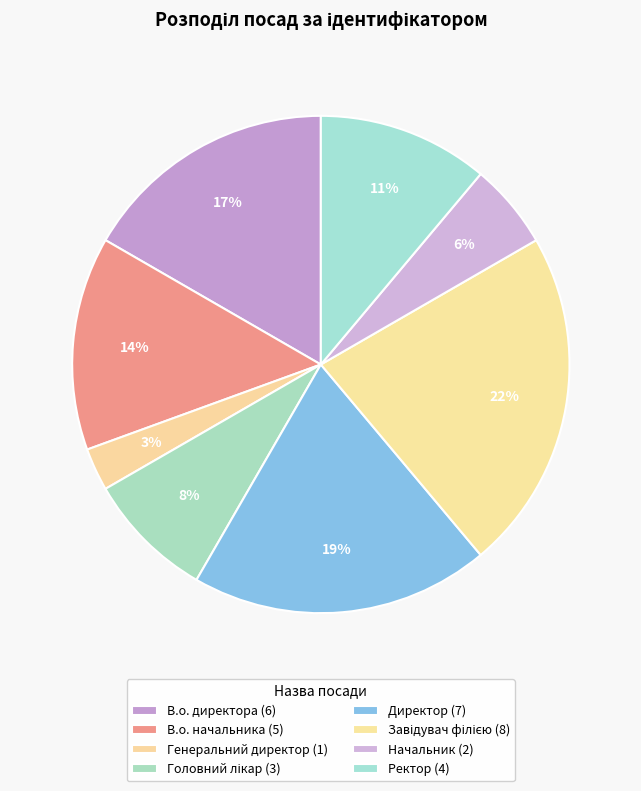

To the nearest percent, what is the difference between the Завідувач філією and Генеральний директор slice percentages?

19%